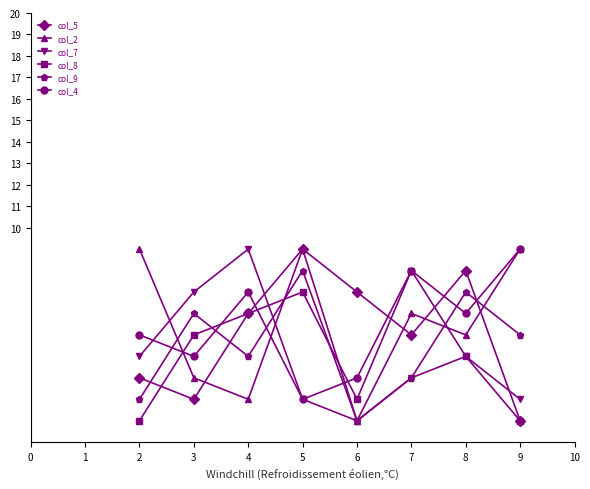

Is the value of col_7 at 7 greater than the value of col_8 at 7?

No